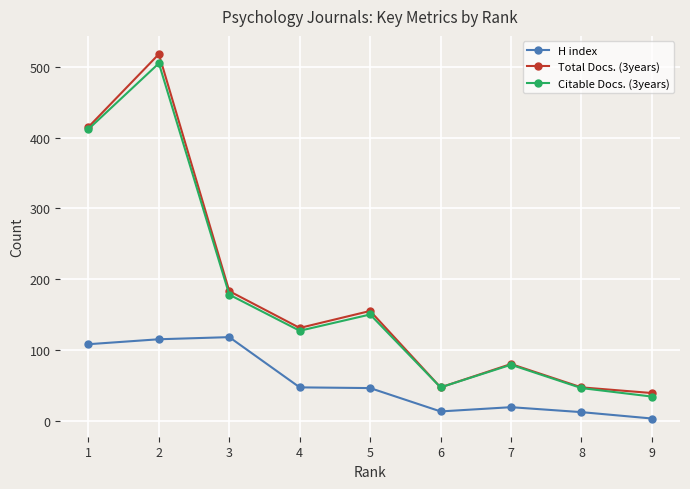

True or false: H index and Citable Docs. (3years) cross at least once.

False